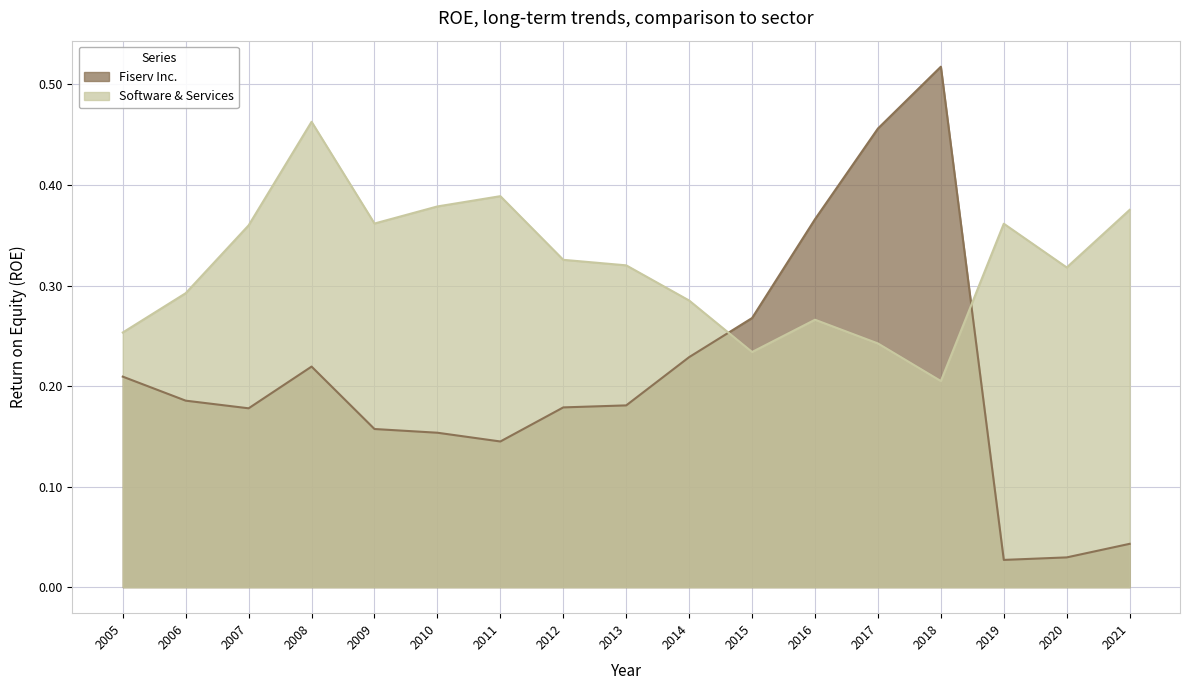

Does the chart display data point markers on the line(s)?

No